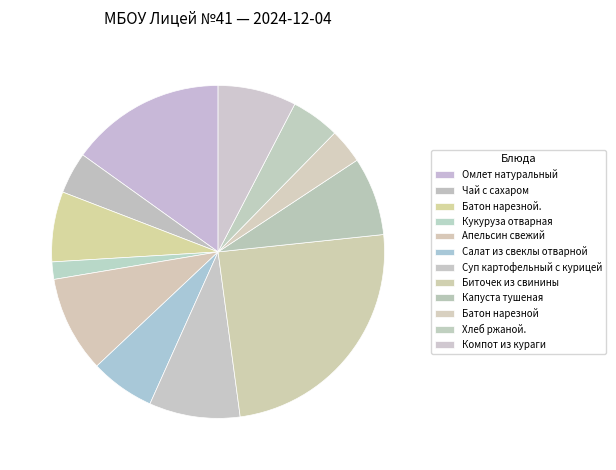

How many segments does this pie chart have?

12